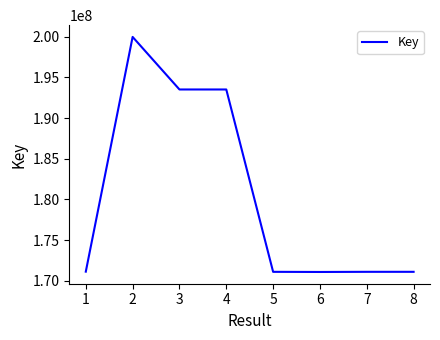

The value at 2 is 337909307. True or false?

False